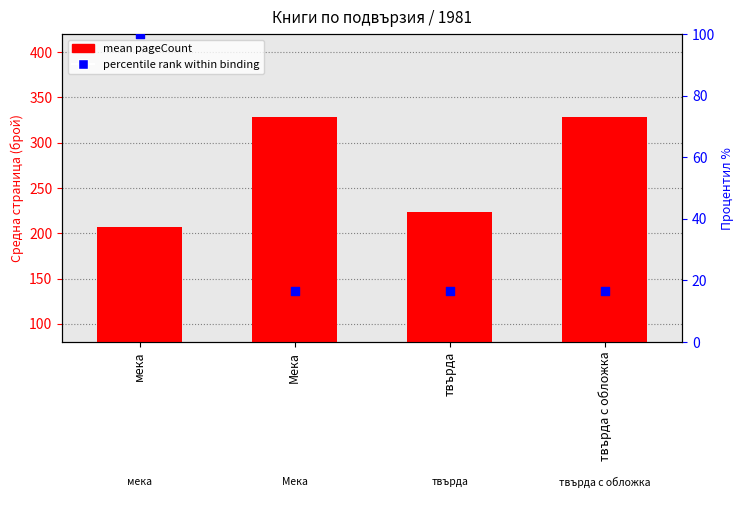

At how many categories does at least one series exceed 260?

2